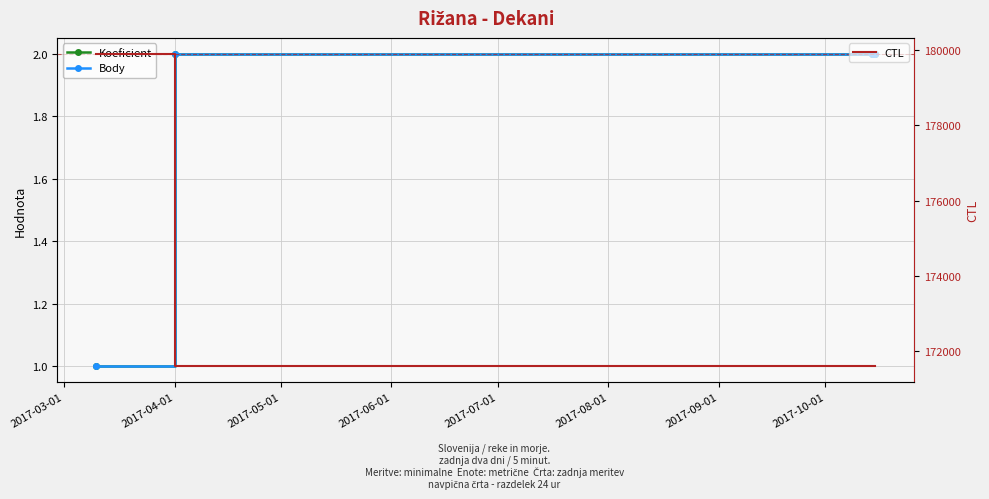

What is the maximum value for CTL?

179904